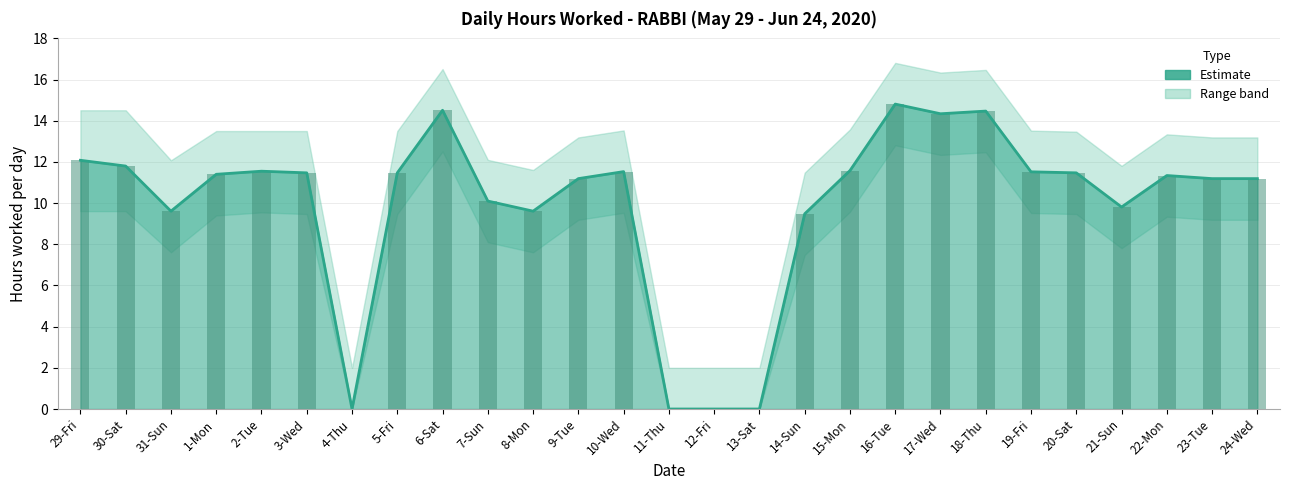

List the labels in order of value, smallest first.

4-Thu, 11-Thu, 12-Fri, 13-Sat, 14-Sun, 31-Sun, 8-Mon, 21-Sun, 7-Sun, 9-Tue, 23-Tue, 24-Wed, 22-Mon, 1-Mon, 3-Wed, 5-Fri, 20-Sat, 19-Fri, 10-Wed, 2-Tue, 15-Mon, 30-Sat, 29-Fri, 17-Wed, 18-Thu, 6-Sat, 16-Tue